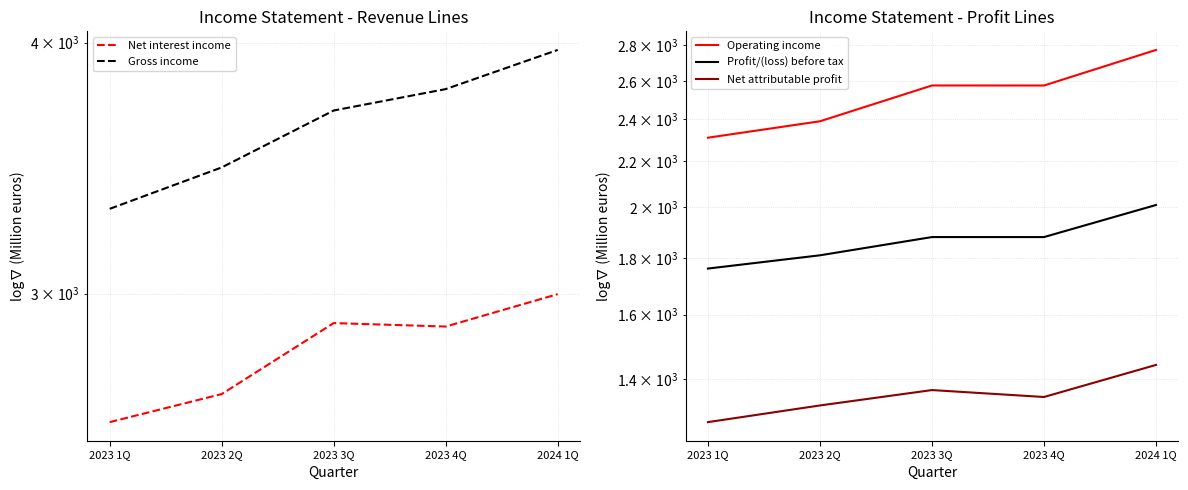

The value of Profit/(loss) before tax at 2024 1Q is 3478.1. True or false?

False